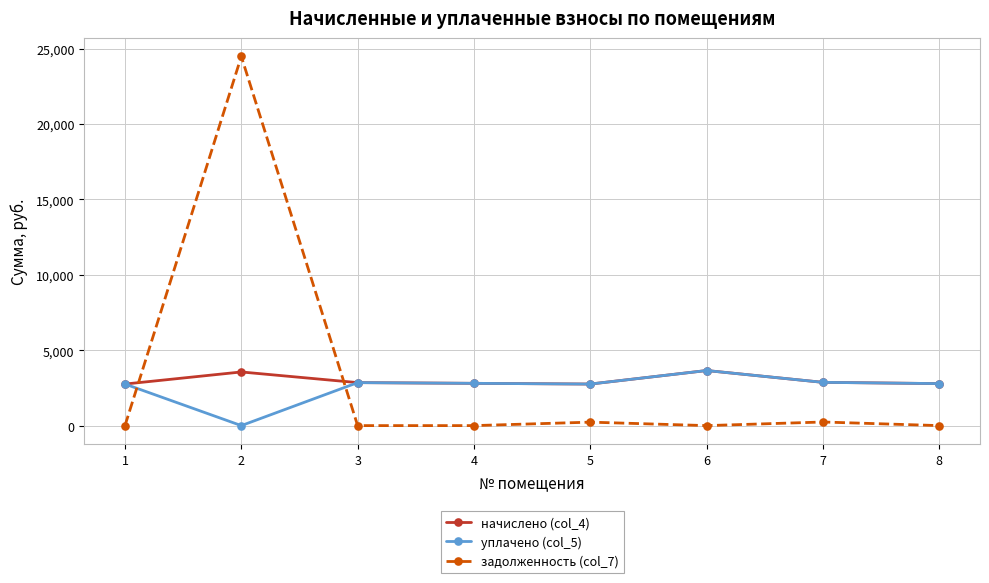

Count the number of data series in this chart.

3